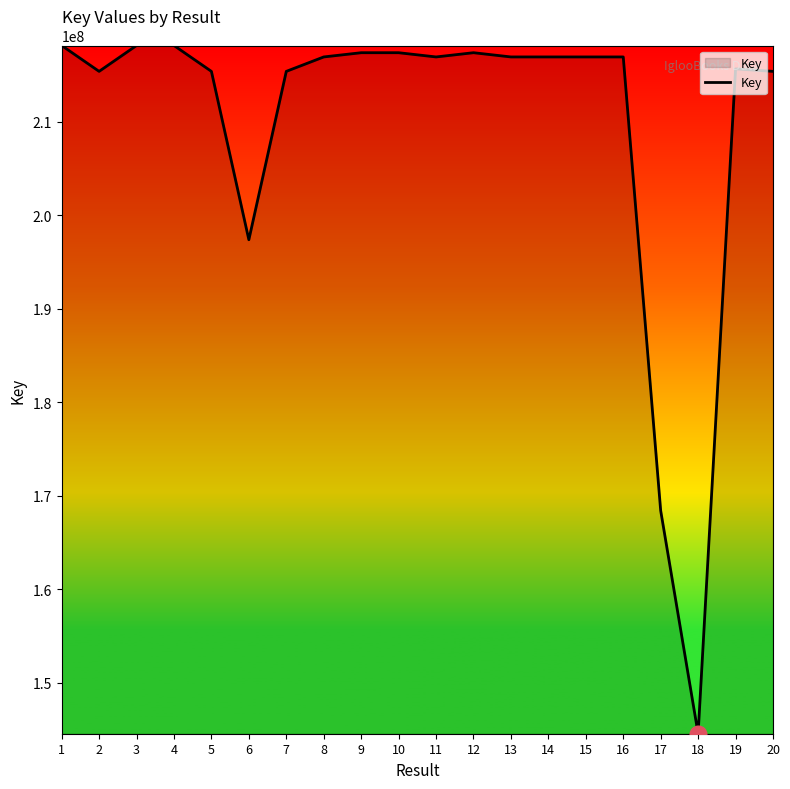

Is it true that the value at 13 is 216944569?

True